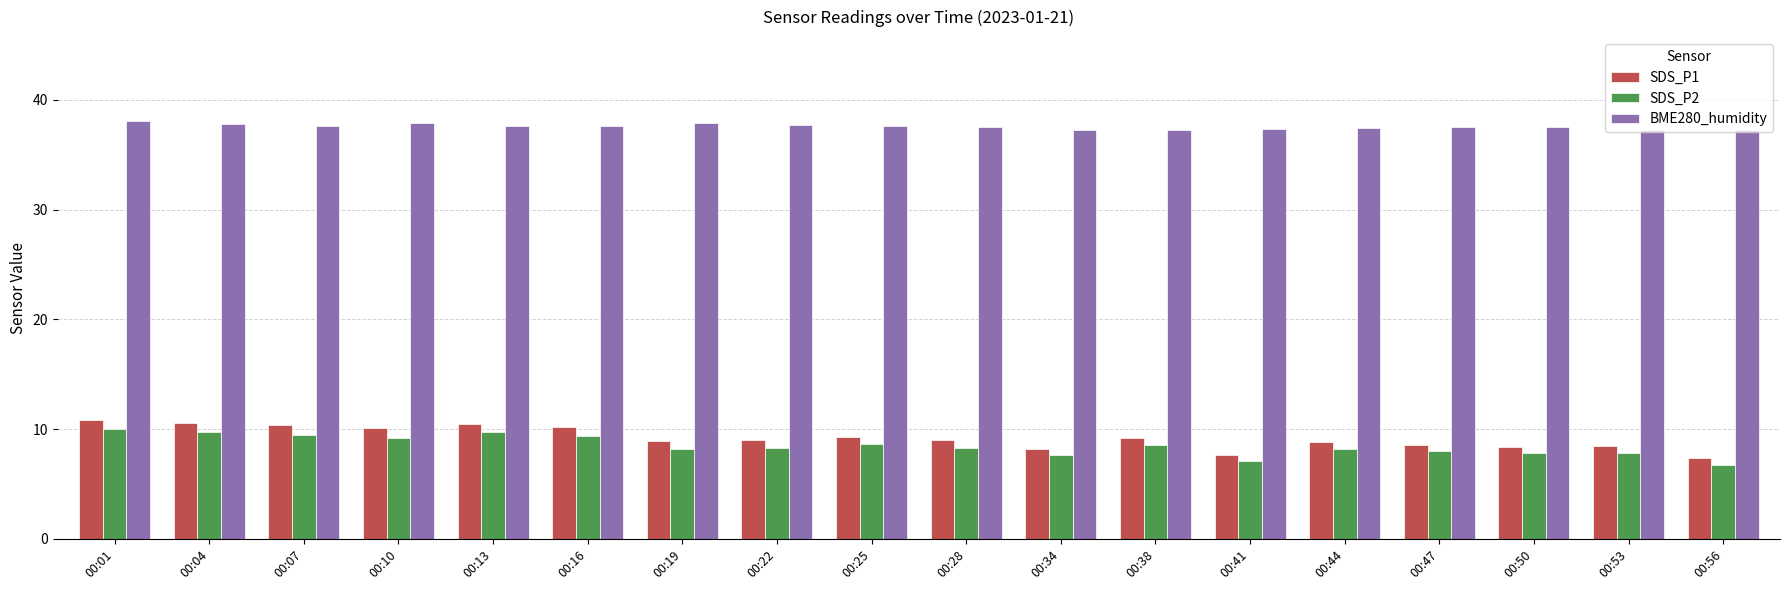

What is the spread (max minus min) of values at 00:41?

30.2